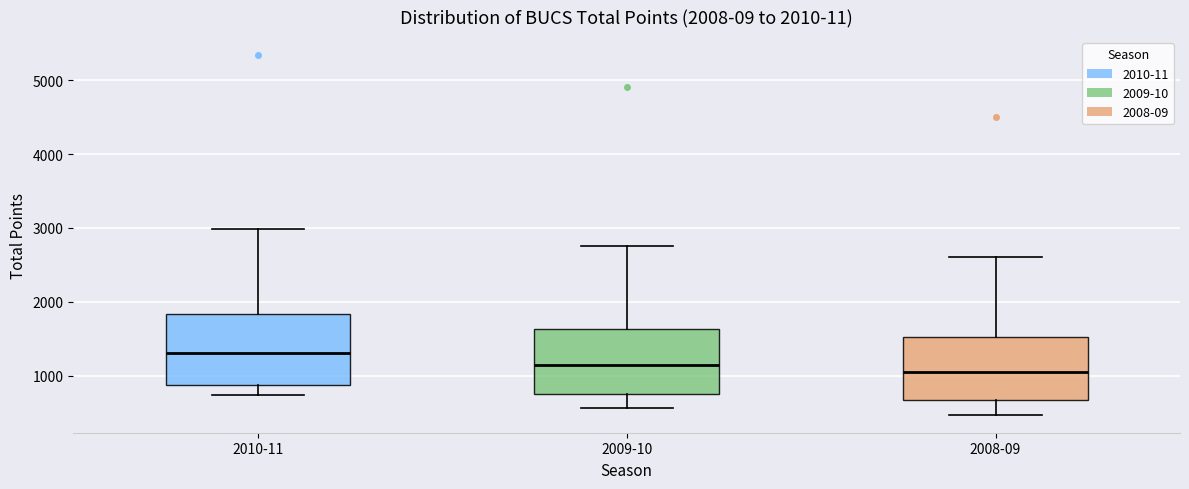

Which box has the highest median line?

2010-11